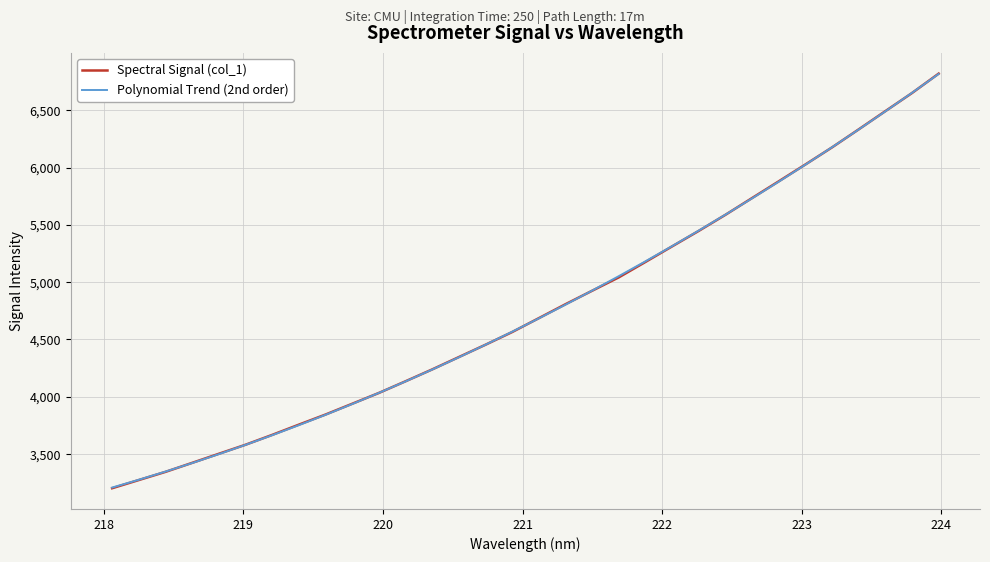

Reading right to left, extract all data points from this chart.

Spectral Signal (col_1): 6818.7	6649.7	6491.7	6333.0	6176.1	6026.9	5880.1	5734.4	5588.1	5448.0	5312.9	5177.0	5042.7	4925.9	4808.5	4686.8	4565.6	4455.0	4347.4	4239.6	4136.1	4034.2	3939.9	3845.9	3757.8	3668.3	3582.2	3503.5	3424.2	3345.5	3274.2	3202.8
Polynomial Trend (2nd order): 6815.9	6651.4	6490.1	6332.0	6177.1	6025.4	5876.9	5731.6	5589.5	5450.7	5315.0	5182.6	5053.3	4927.3	4804.4	4684.8	4568.4	4455.2	4345.3	4238.5	4135.0	4034.7	3937.6	3843.7	3753.0	3665.6	3581.4	3500.4	3422.6	3348.0	3276.7	3208.7